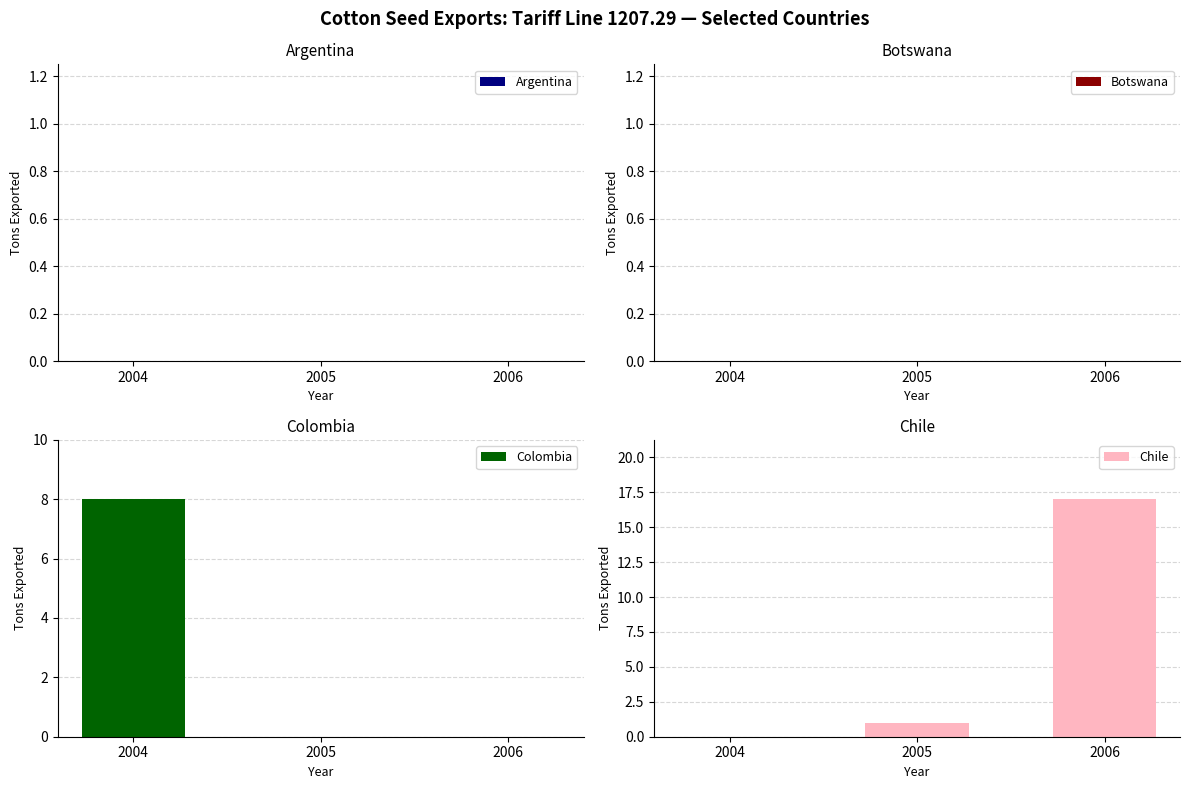

What is the maximum value shown in the chart?

17